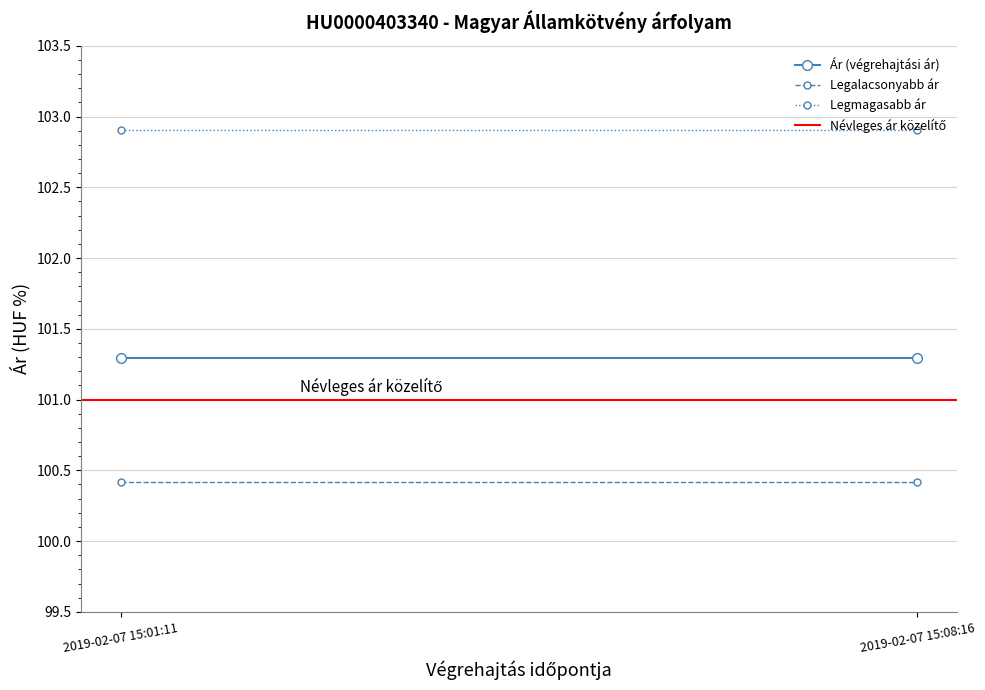

What is the greatest value displayed?

102.9